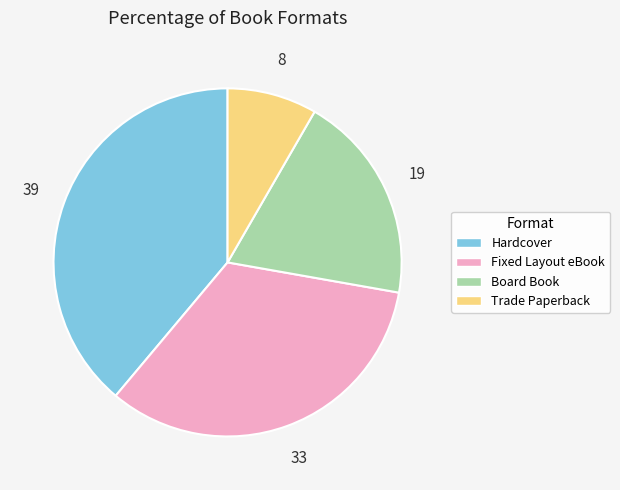

Is there any slice that represents more than half of the pie?

No